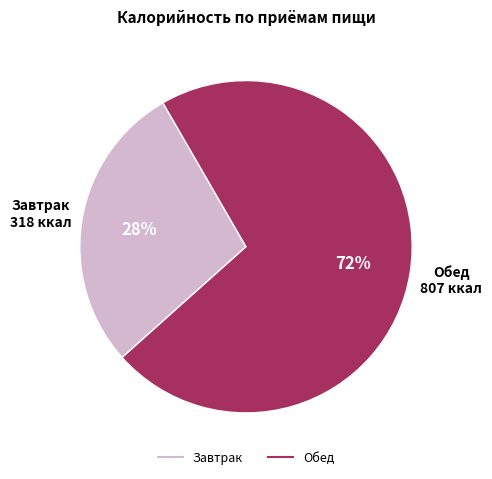

True or false: Обед accounts for 79% of the total.

False